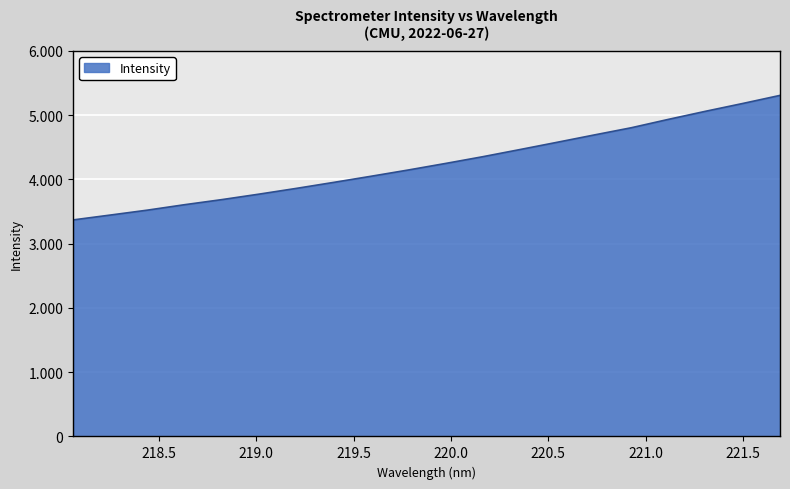

What is the sum of all values?

85017.2